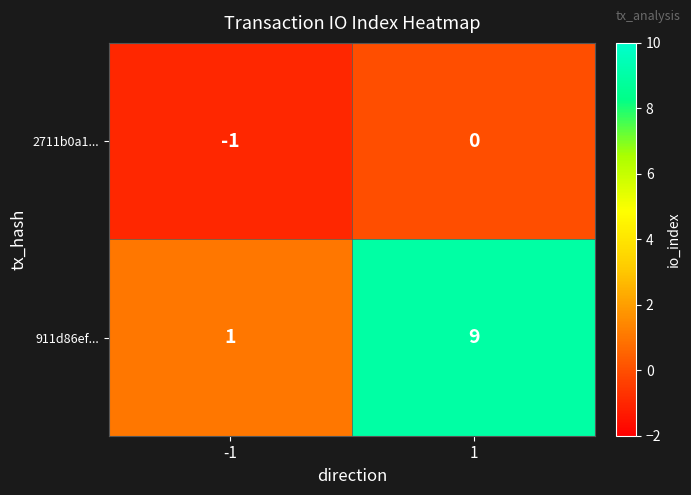

Count the number of categories in the chart.

2